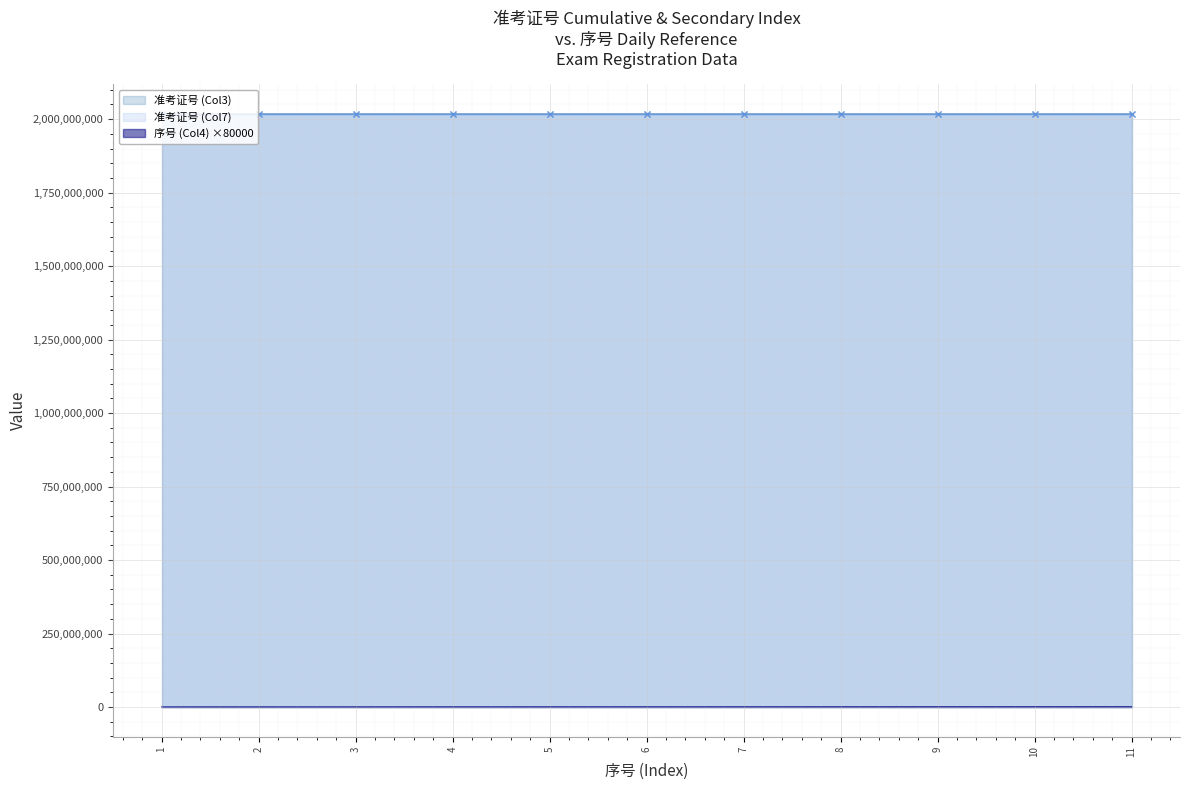

Is the value of 准考证号 (Col7) at 6 greater than the value of 序号 (Col4) at 11?

Yes